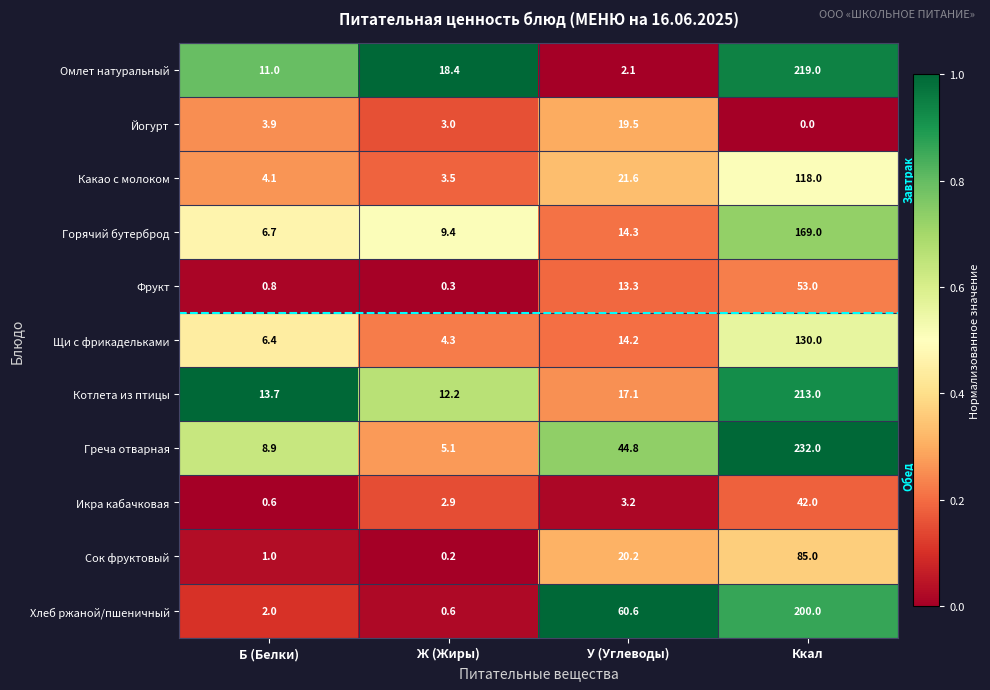

Where does the Йогурт series first go above 3?

Б (Белки)